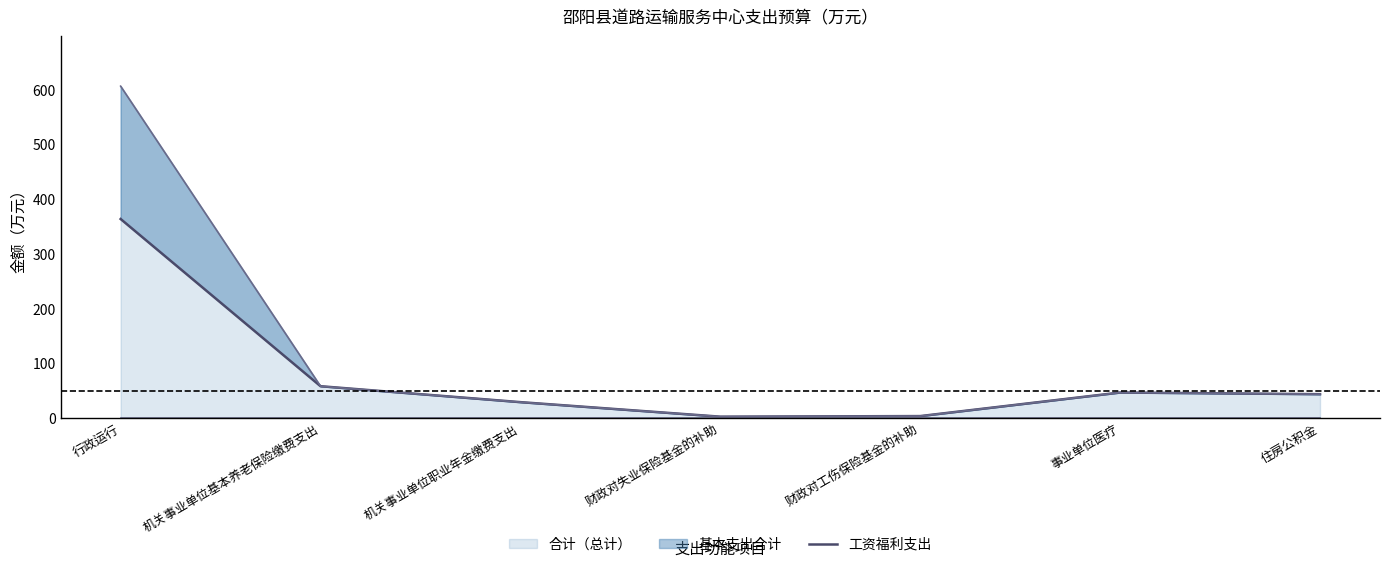

What is the sum of the values at 住房公积金 and 财政对工伤保险基金的补助?

47.3